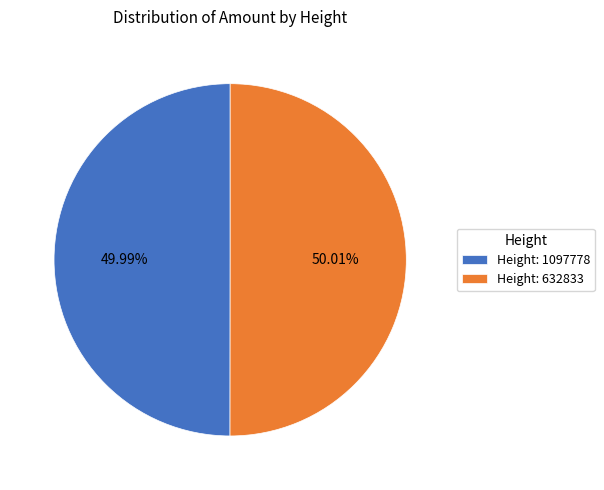

Approximately how many times larger is the value at Height: 1097778 compared to Height: 632833?

1.0